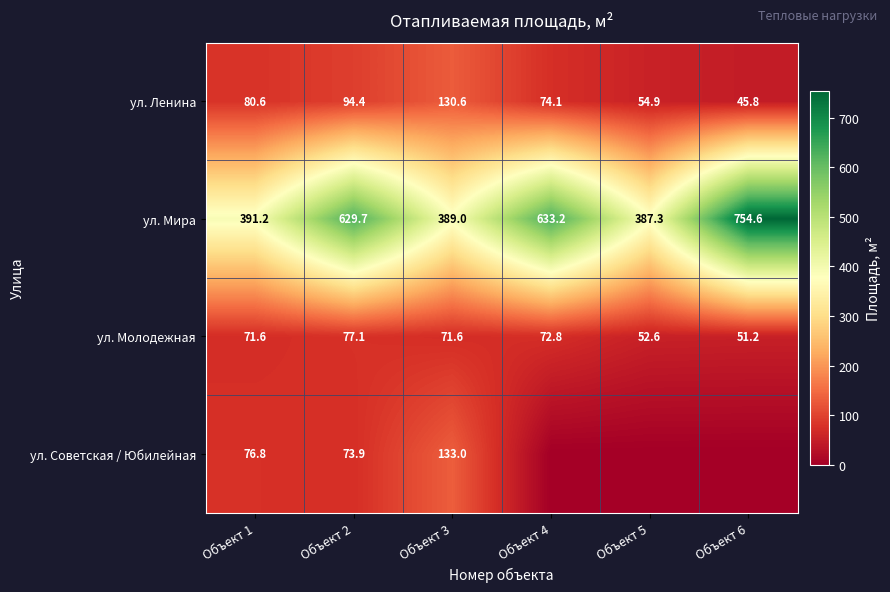

How many data points in ул. Молодежная are above 71?

4